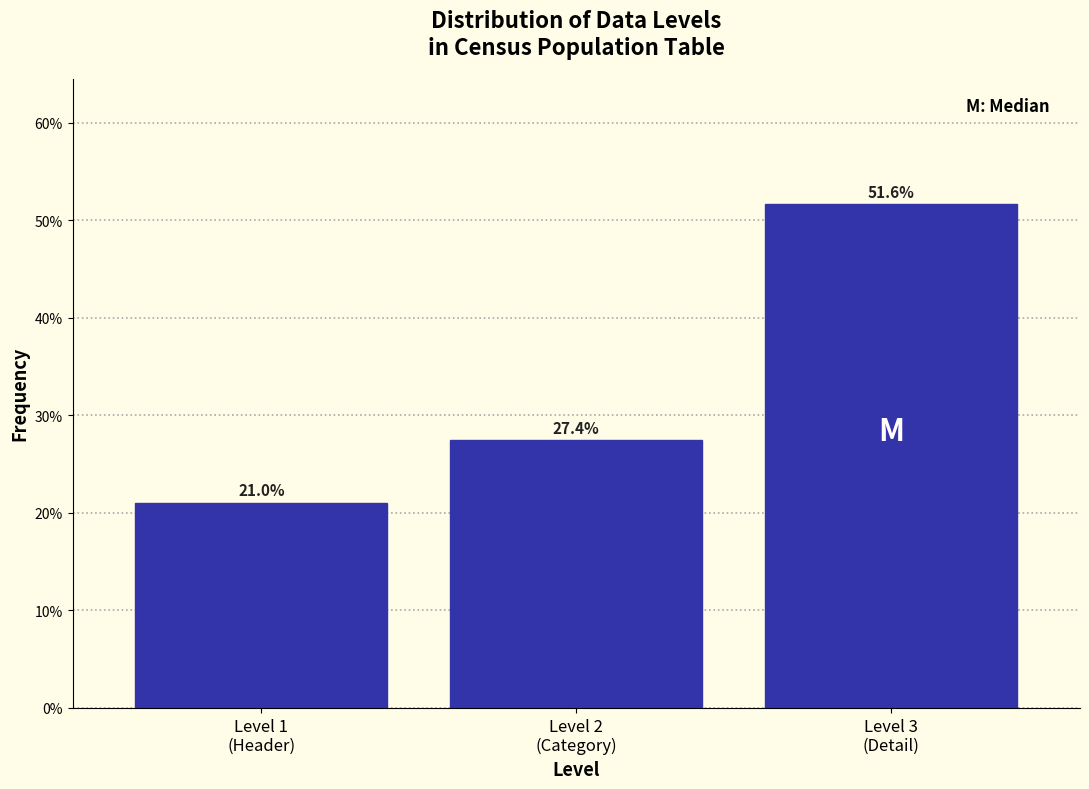

Are the bars horizontal?

No